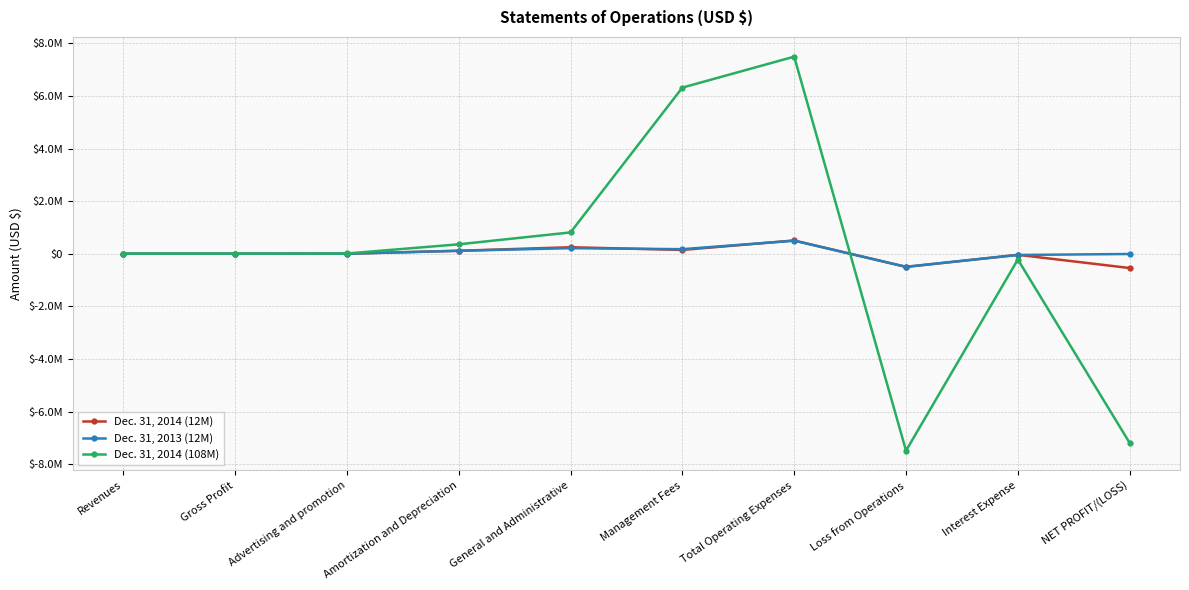

Which series has the largest total across all categories?

Dec. 31, 2013 (12M)